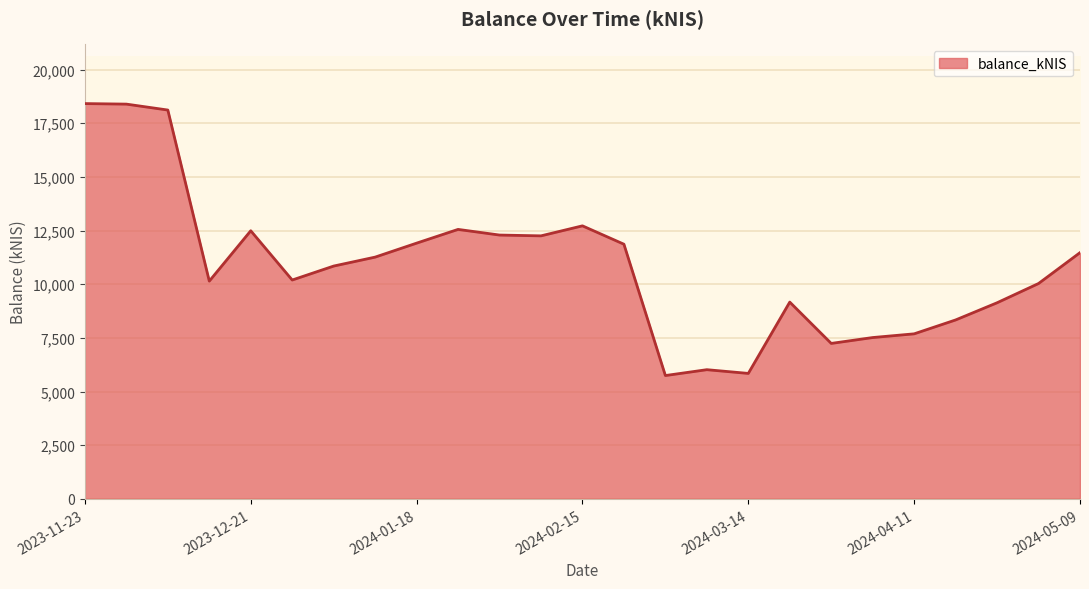

What is the minimum value shown in the chart?

5745.8